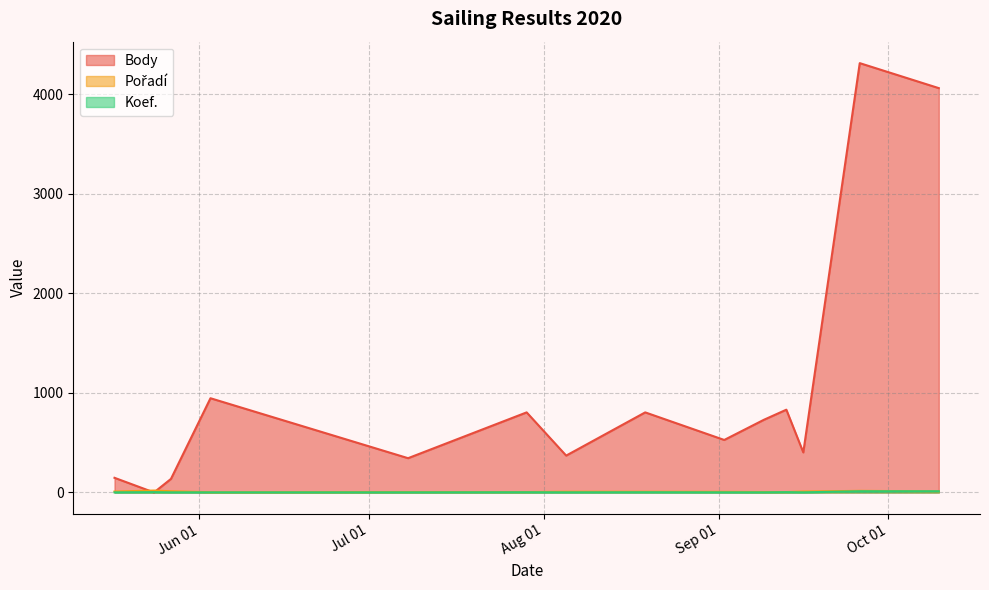

How many lines are shown in the chart?

3